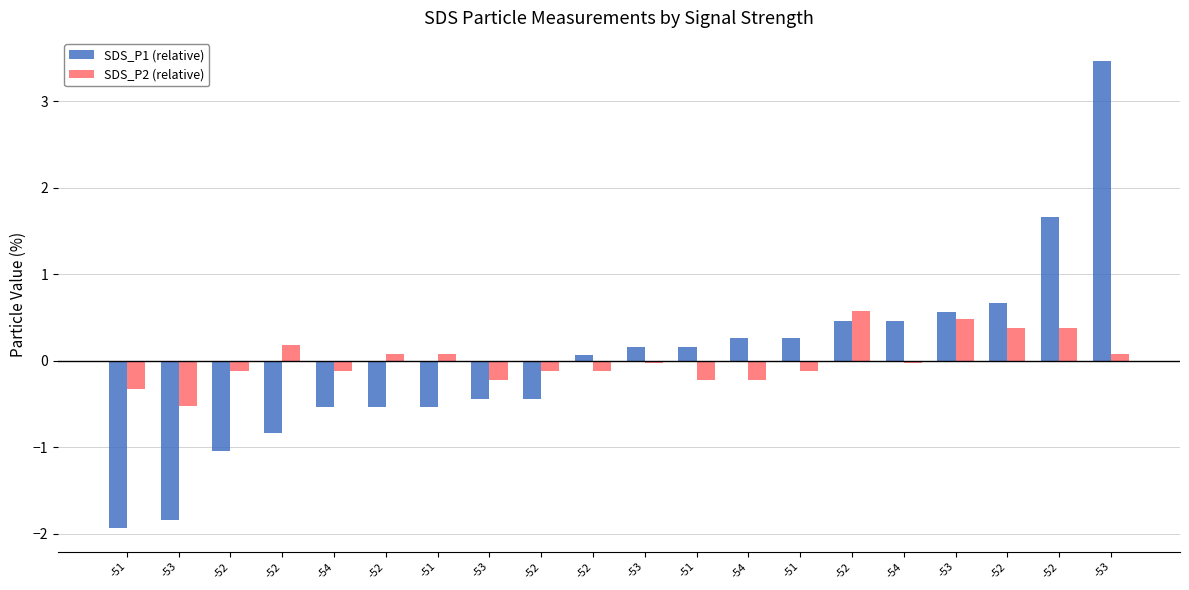

What are all the series names shown in the legend?

SDS_P1 (relative), SDS_P2 (relative)